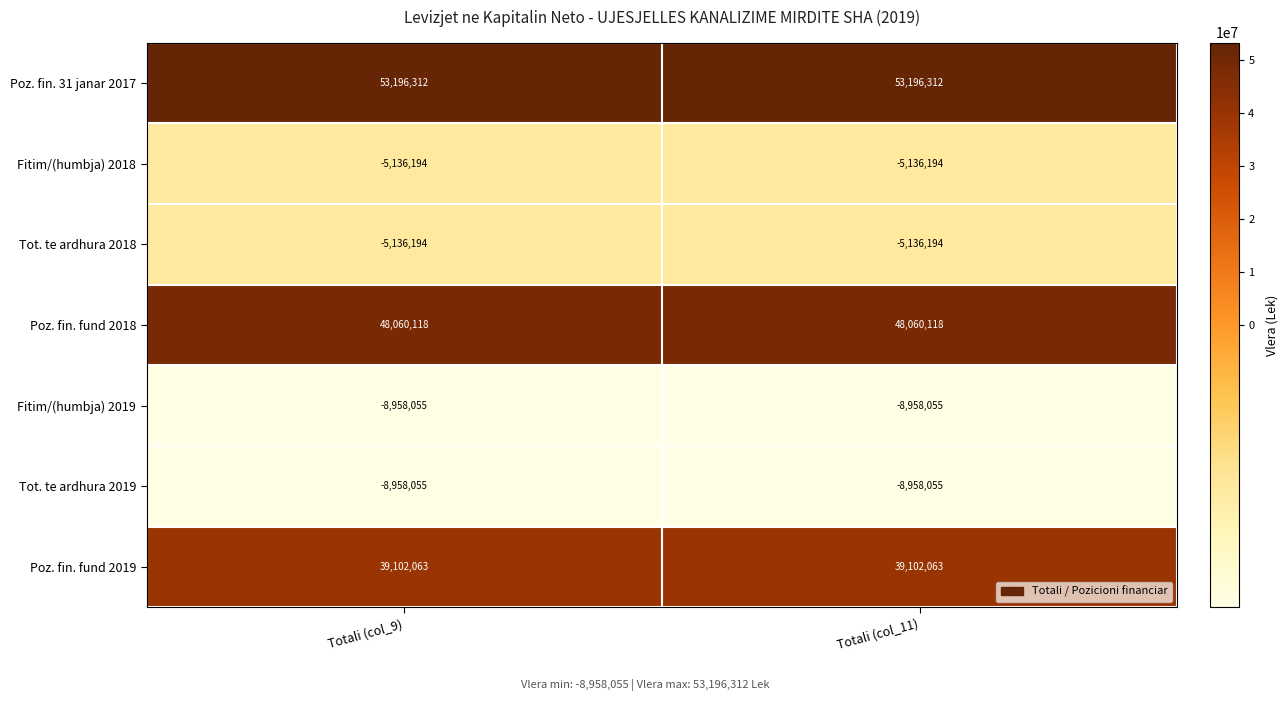

What is the sum of all Tot. te ardhura 2019 values?

-17916110